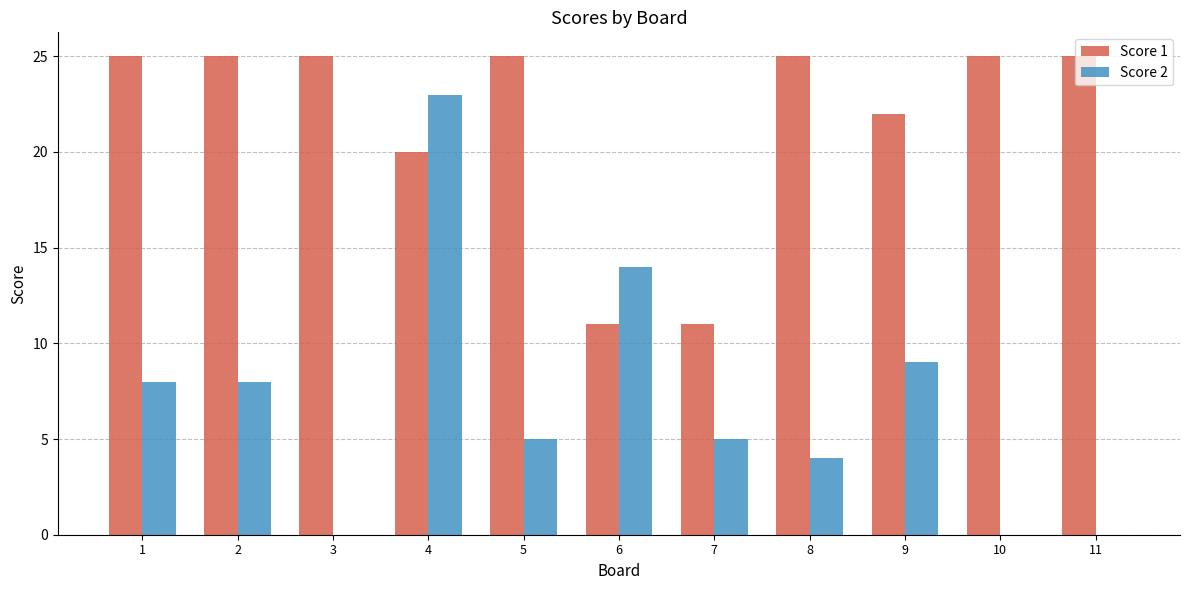

Reading left to right, list all the values displayed in this chart.

Score 1: 1=25	2=25	3=25	4=20	5=25	6=11	7=11	8=25	9=22	10=25	11=25
Score 2: 1=8	2=8	3=0	4=23	5=5	6=14	7=5	8=4	9=9	10=0	11=0